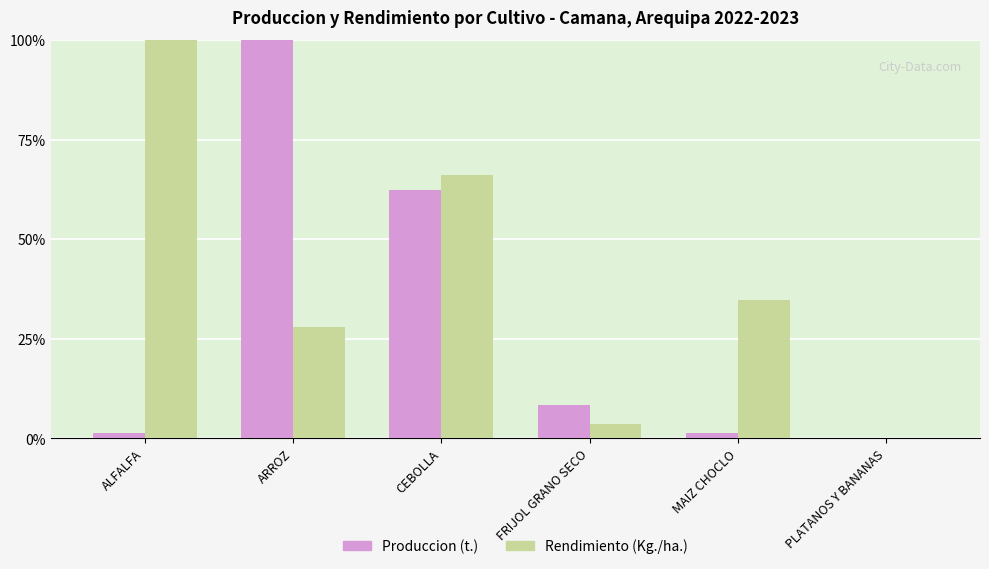

The value of Rendimiento (Kg./ha.) at ALFALFA is 155.6. True or false?

False